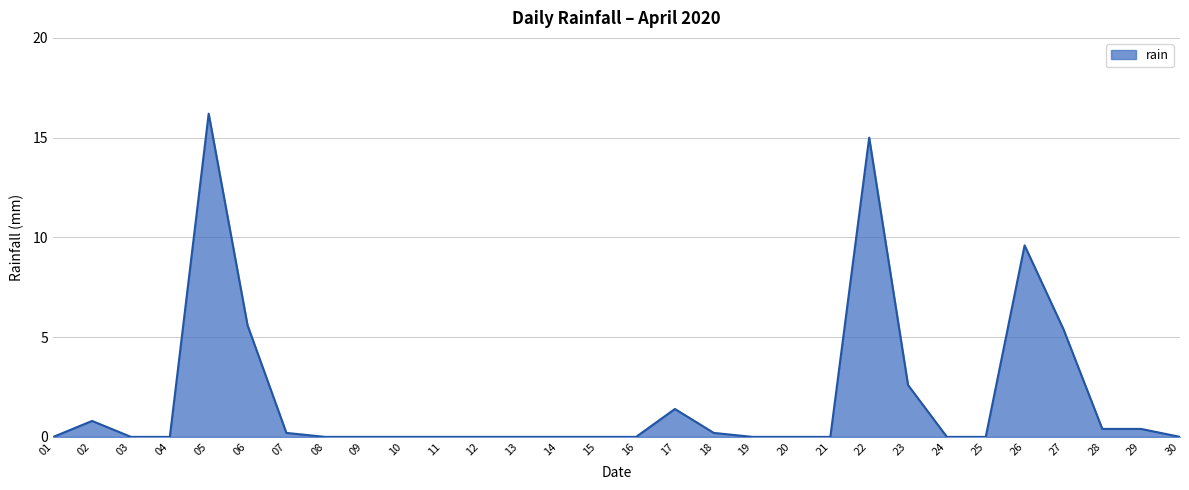

Which category has the highest value across all series?

05